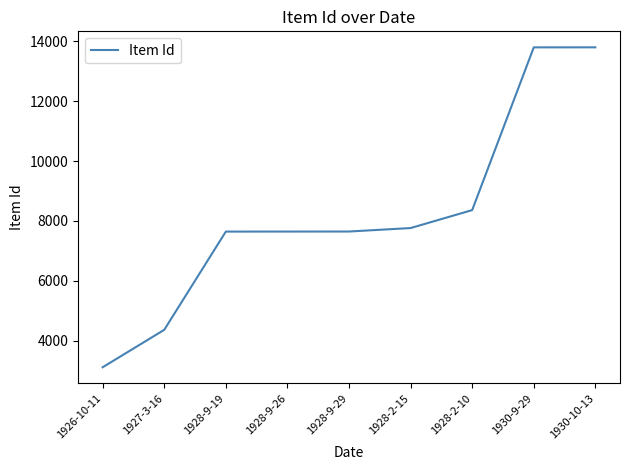

The value at 1927-3-16 is 5766. True or false?

False